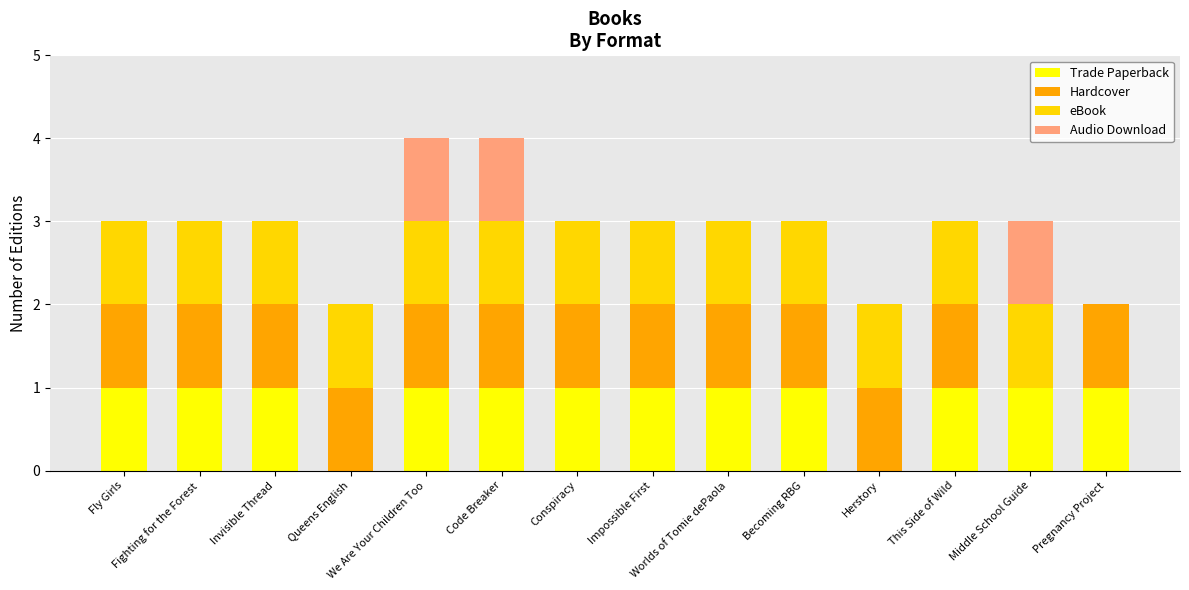

What is the difference between the second highest and minimum values in the eBook series?

1